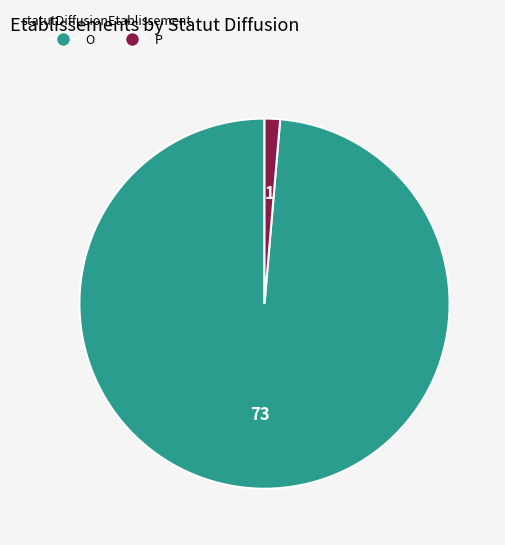

Which slice represents more than half of the pie?

O